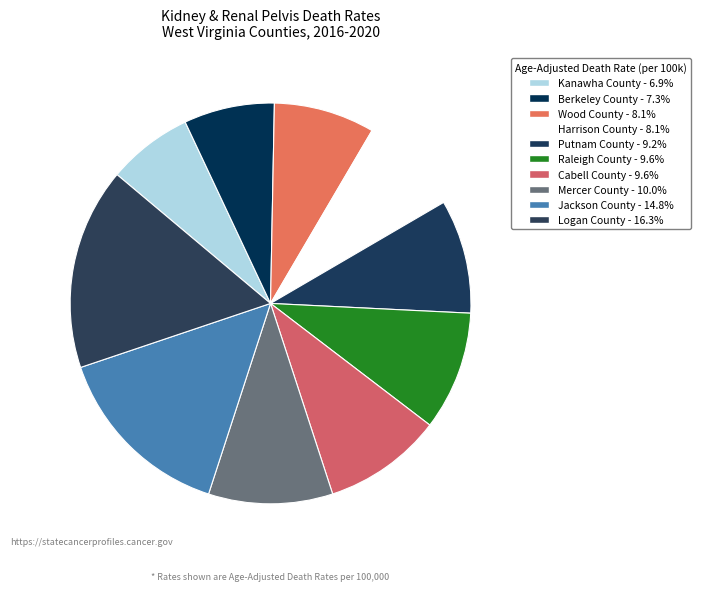

Count the number of slices in the pie.

10